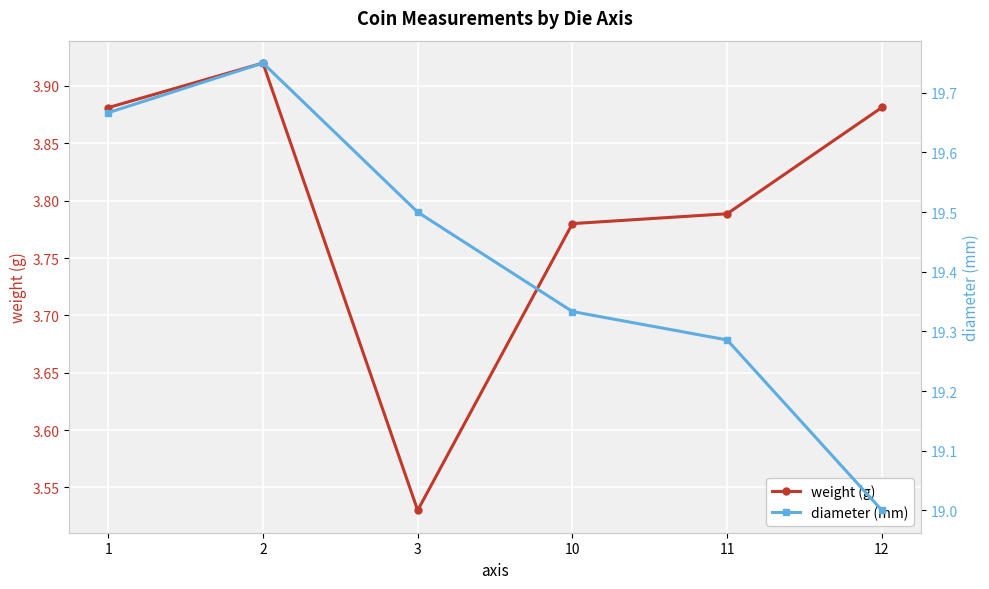

Between 10 and 12, which is larger?

12